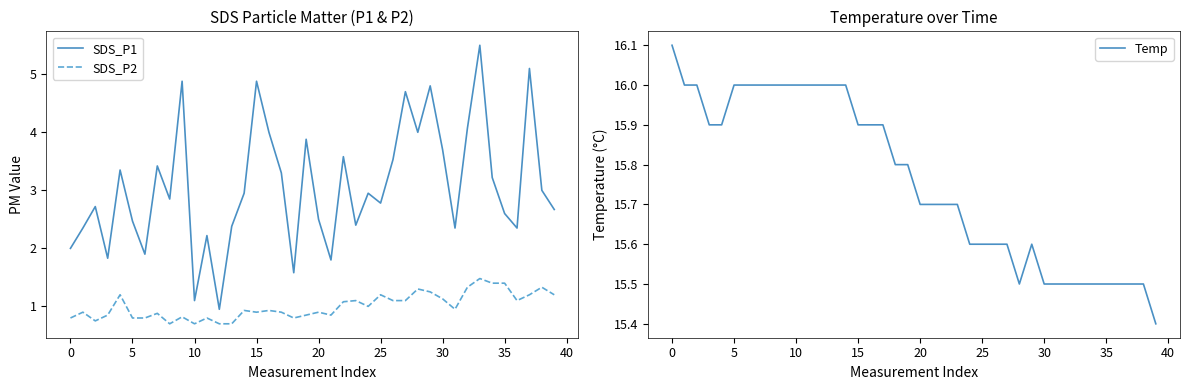

True or false: SDS_P2 and SDS_P1 cross at least once.

False